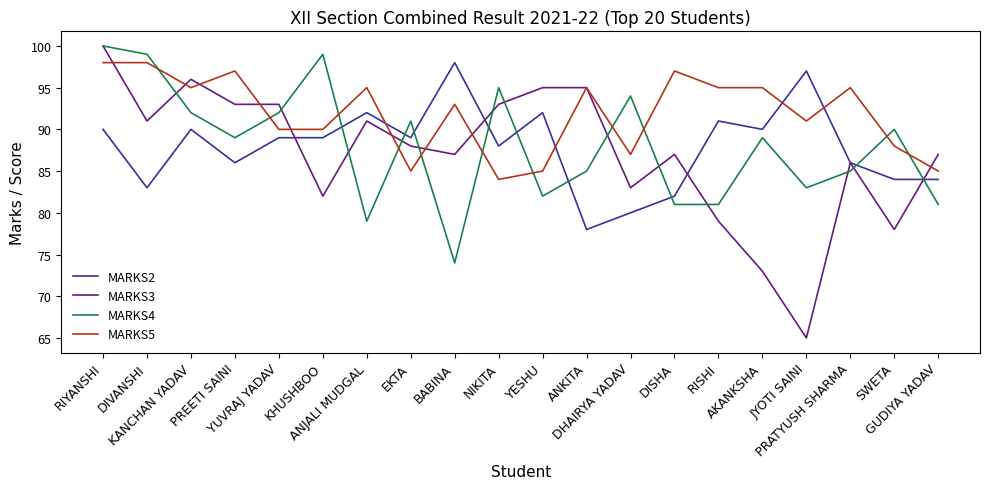

Does the chart display data point markers on the line(s)?

No